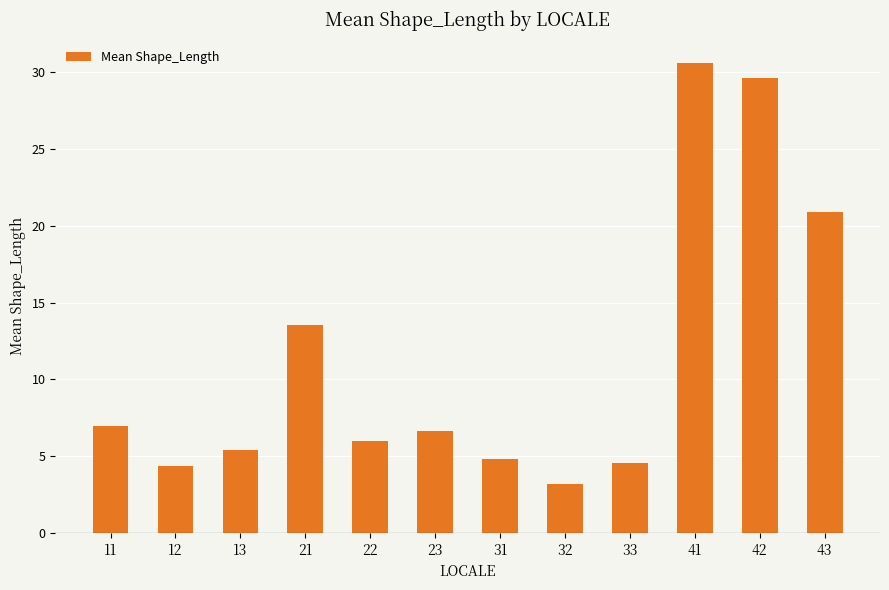

What is the sum of all values?

136.5